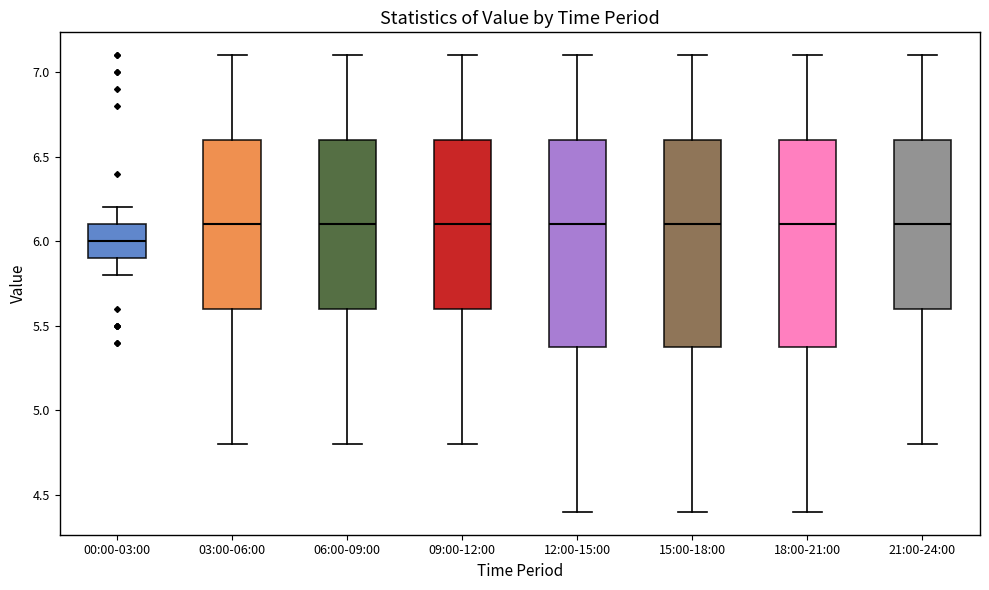

Which box's median line is the lowest?

00:00-03:00